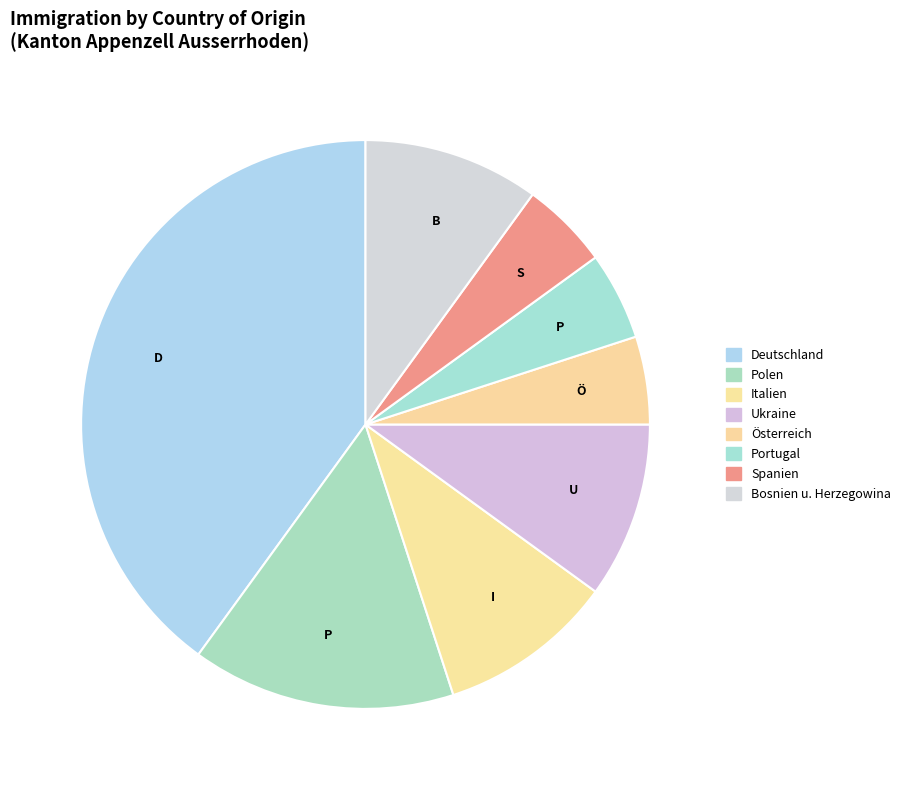

Which slice is the largest?

Deutschland